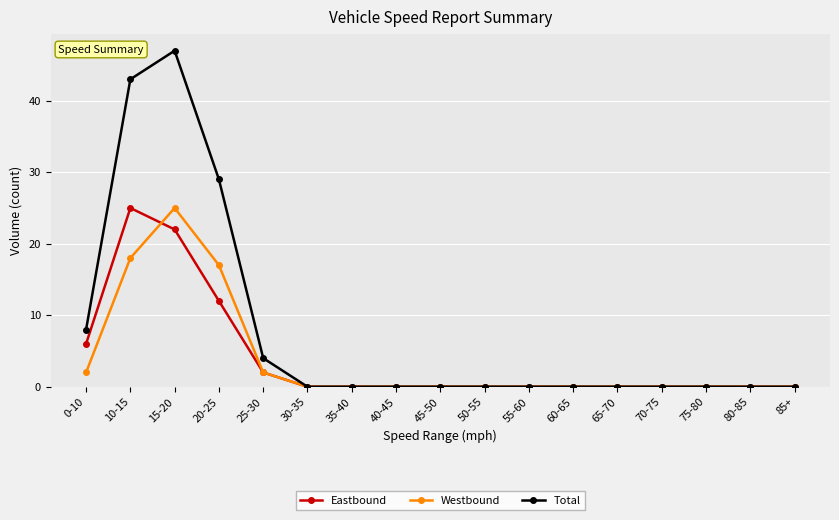

Where is Total nearest to the value 23?

20-25